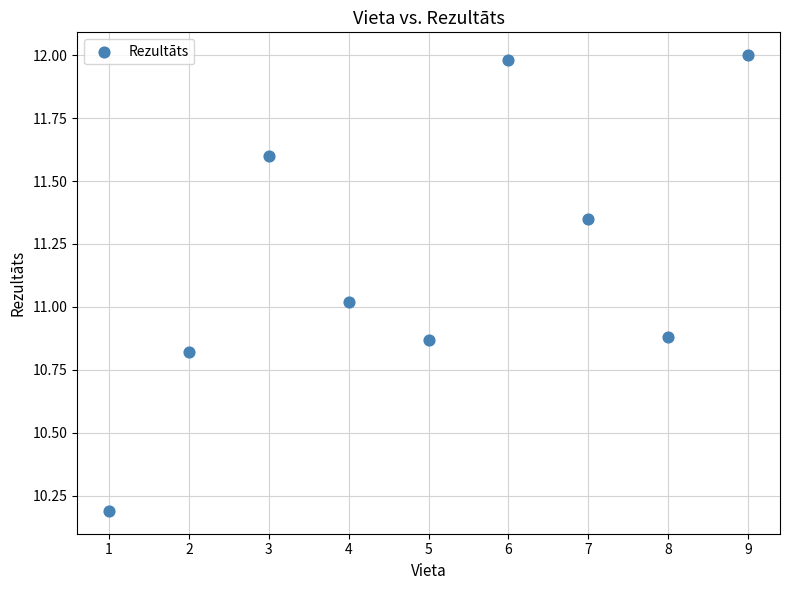

What is the average X value?

5.0